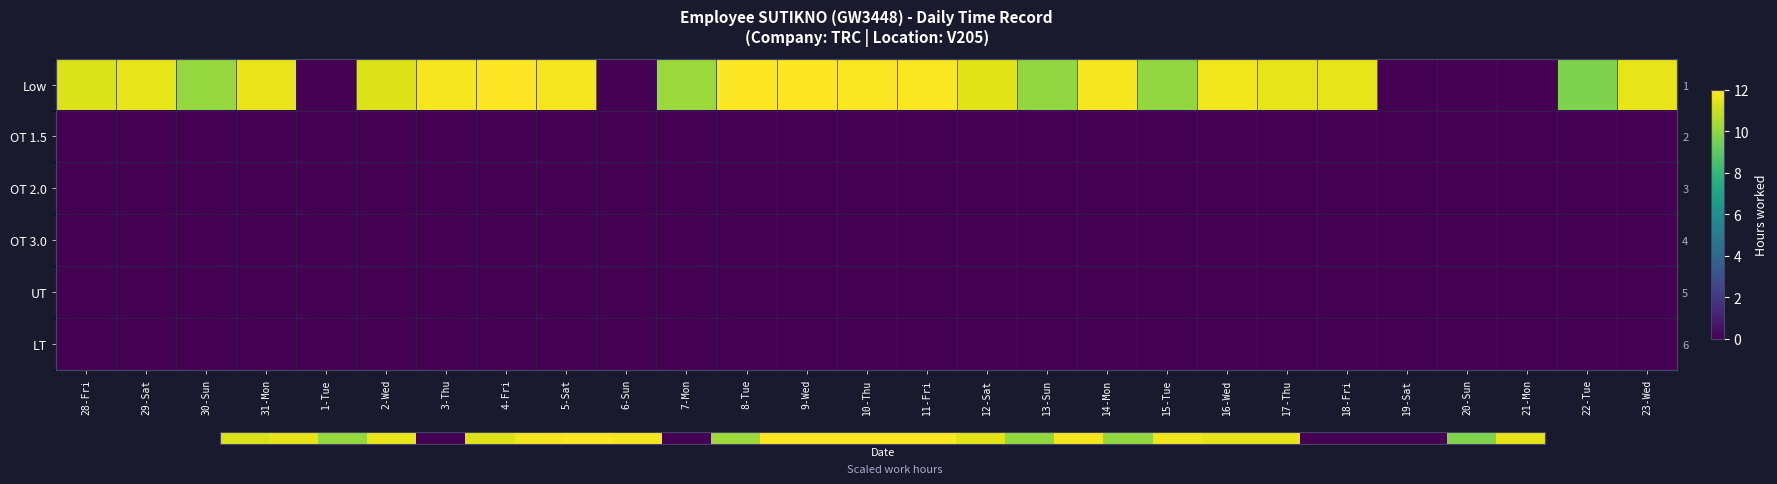

Which category has the highest value in the Low series?

4-Fri